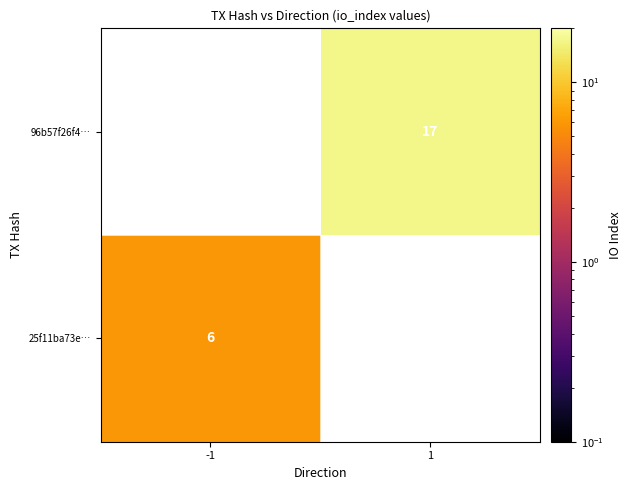

True or false: 25f11ba73e… has a value of 4 at -1.

False